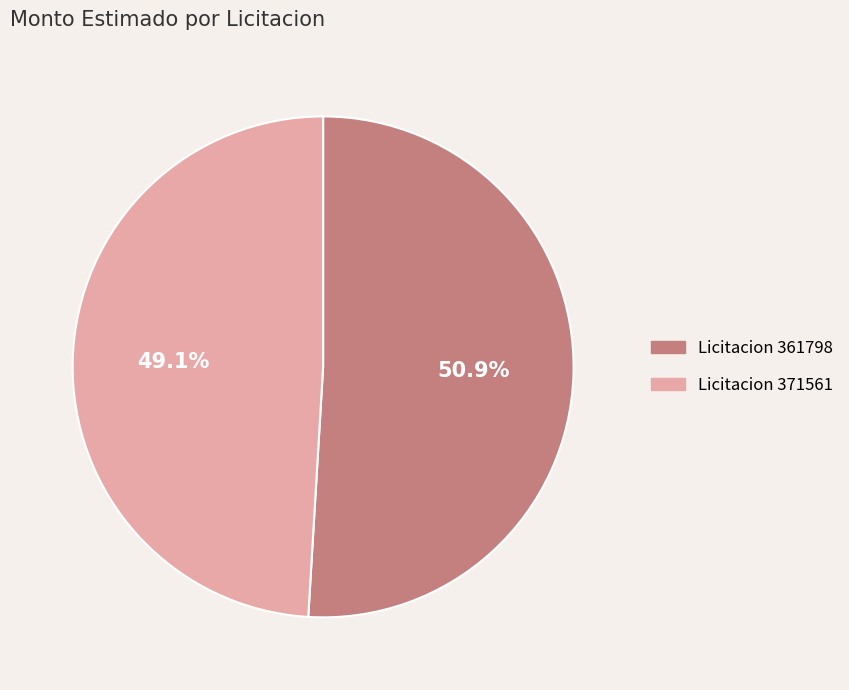

Is there any slice that represents more than half of the pie?

Yes